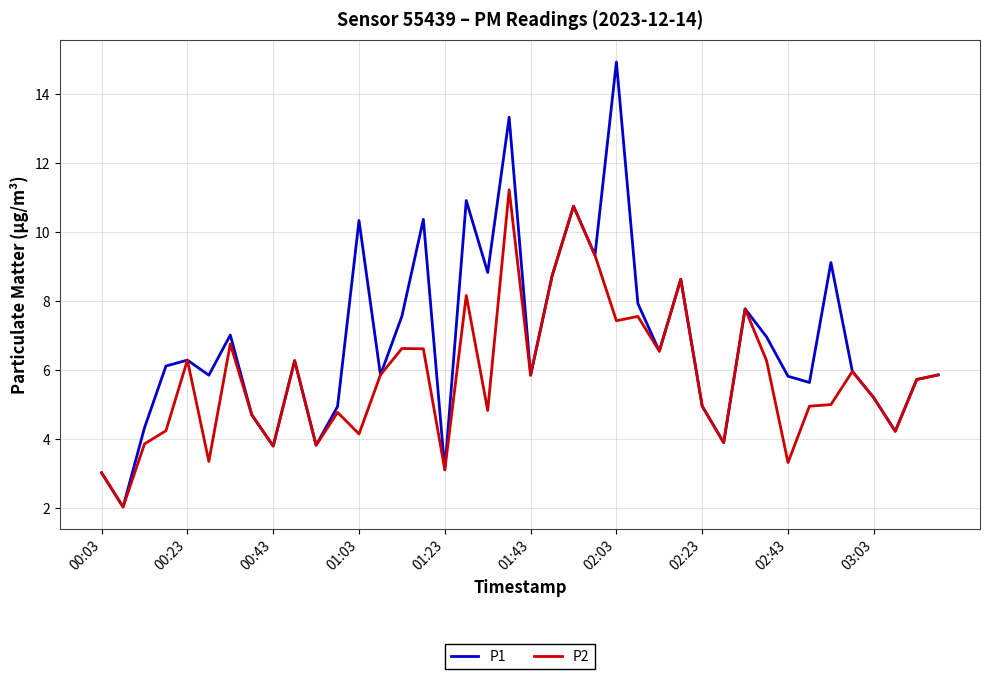

Rank the series by their average value, from lowest to highest.

P2, P1